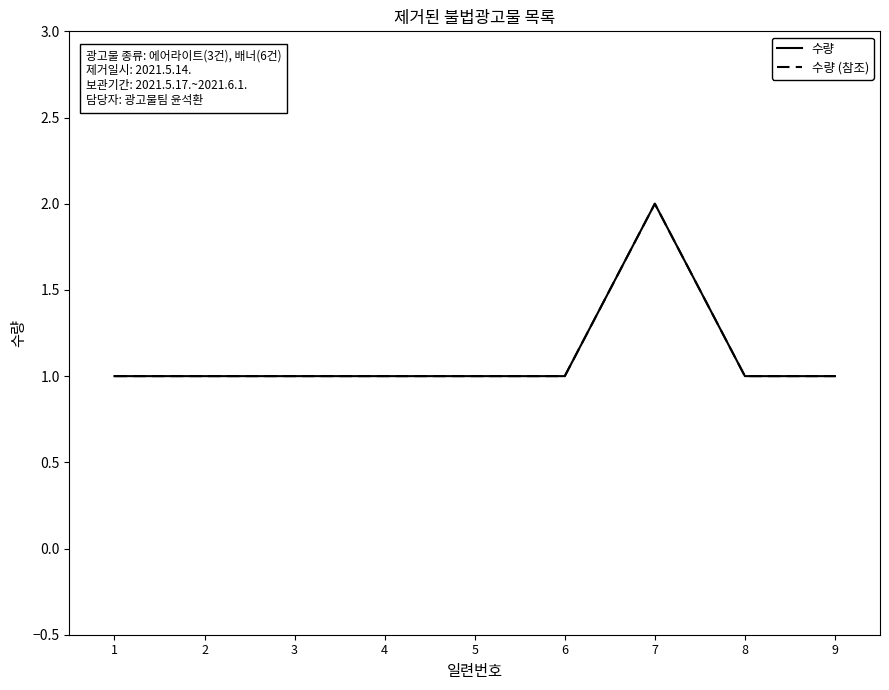

Does the chart have visible grid lines?

No